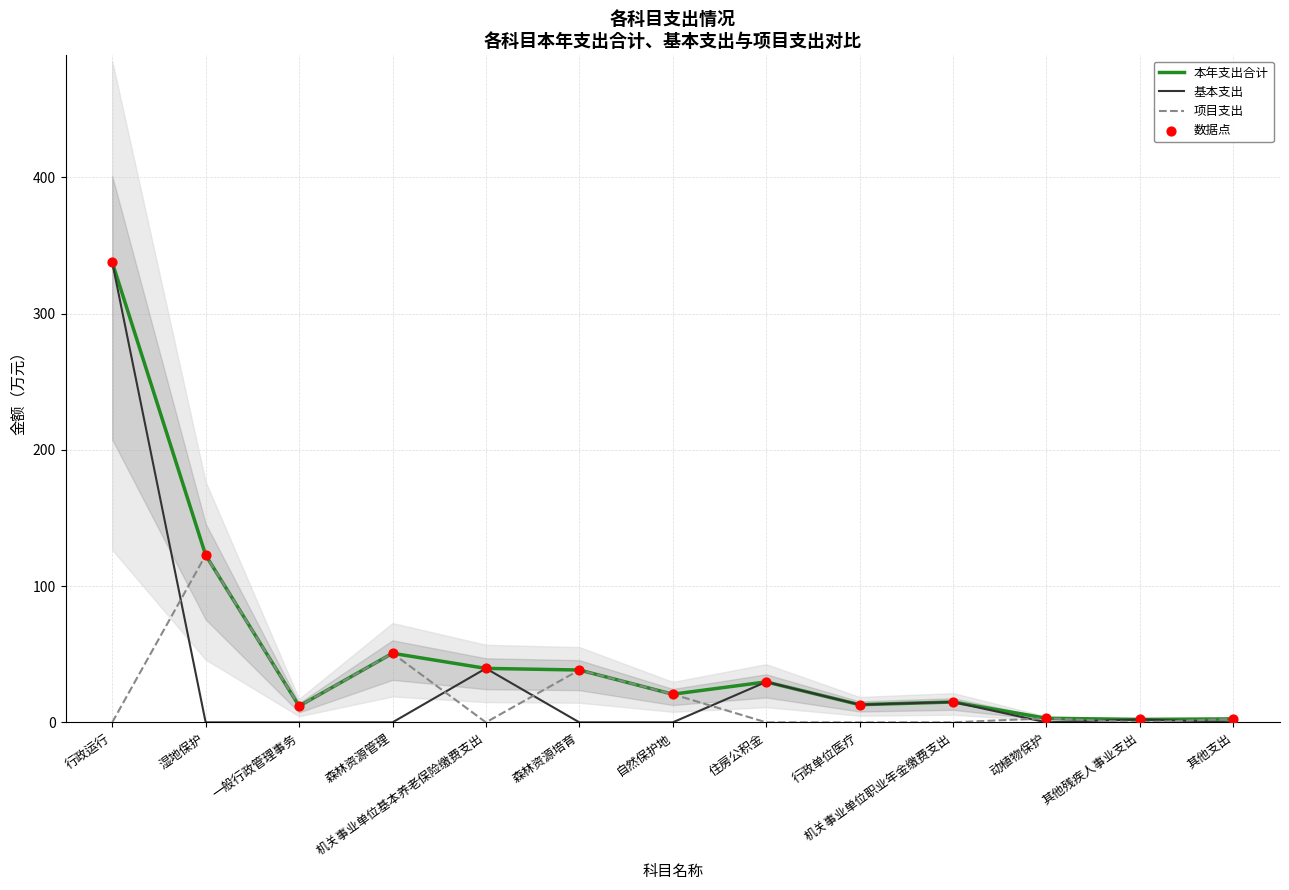

At how many categories does at least one series exceed 167?

1